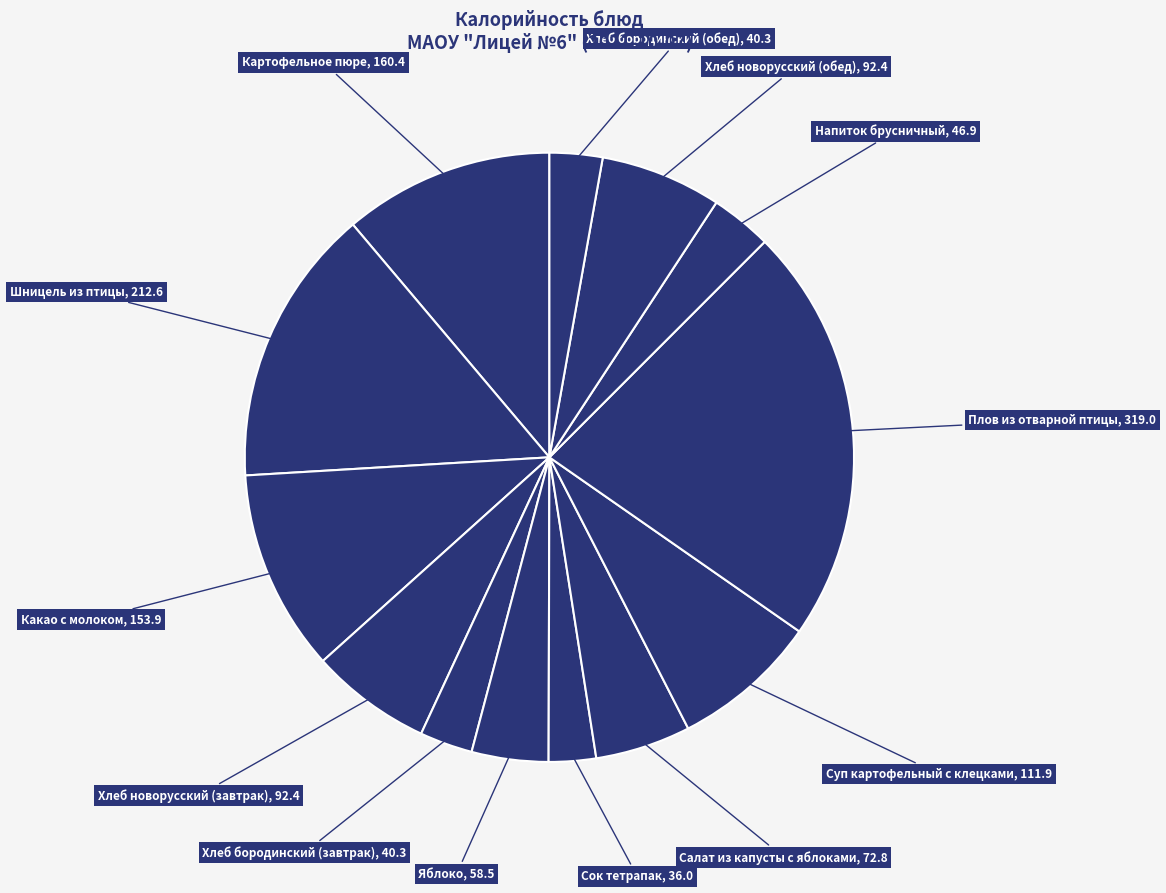

How many segments does this pie chart have?

13